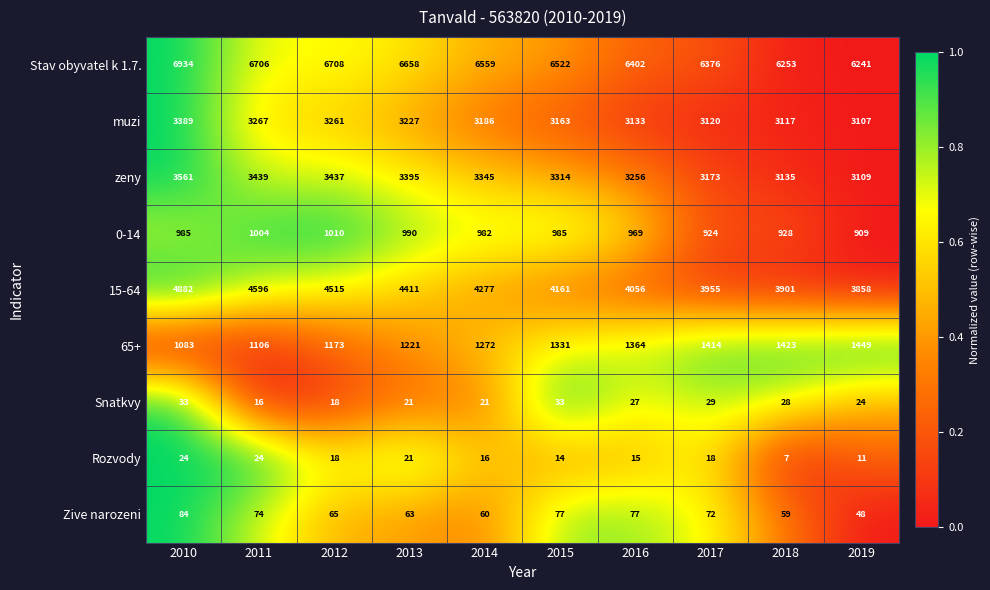

Is it true that zeny equals 2142 at 2010?

False